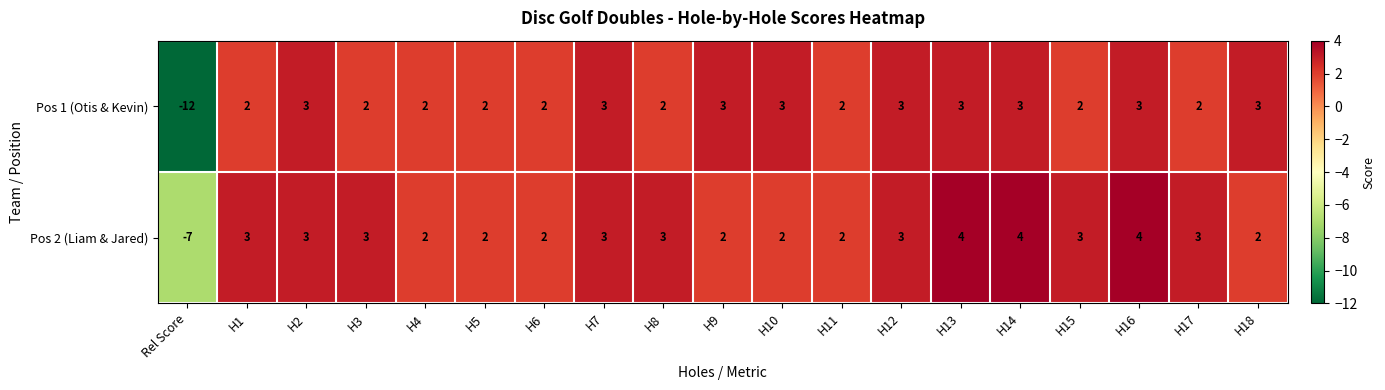

True or false: Pos 1 (Otis & Kevin) has a value of 3 at H5.

False